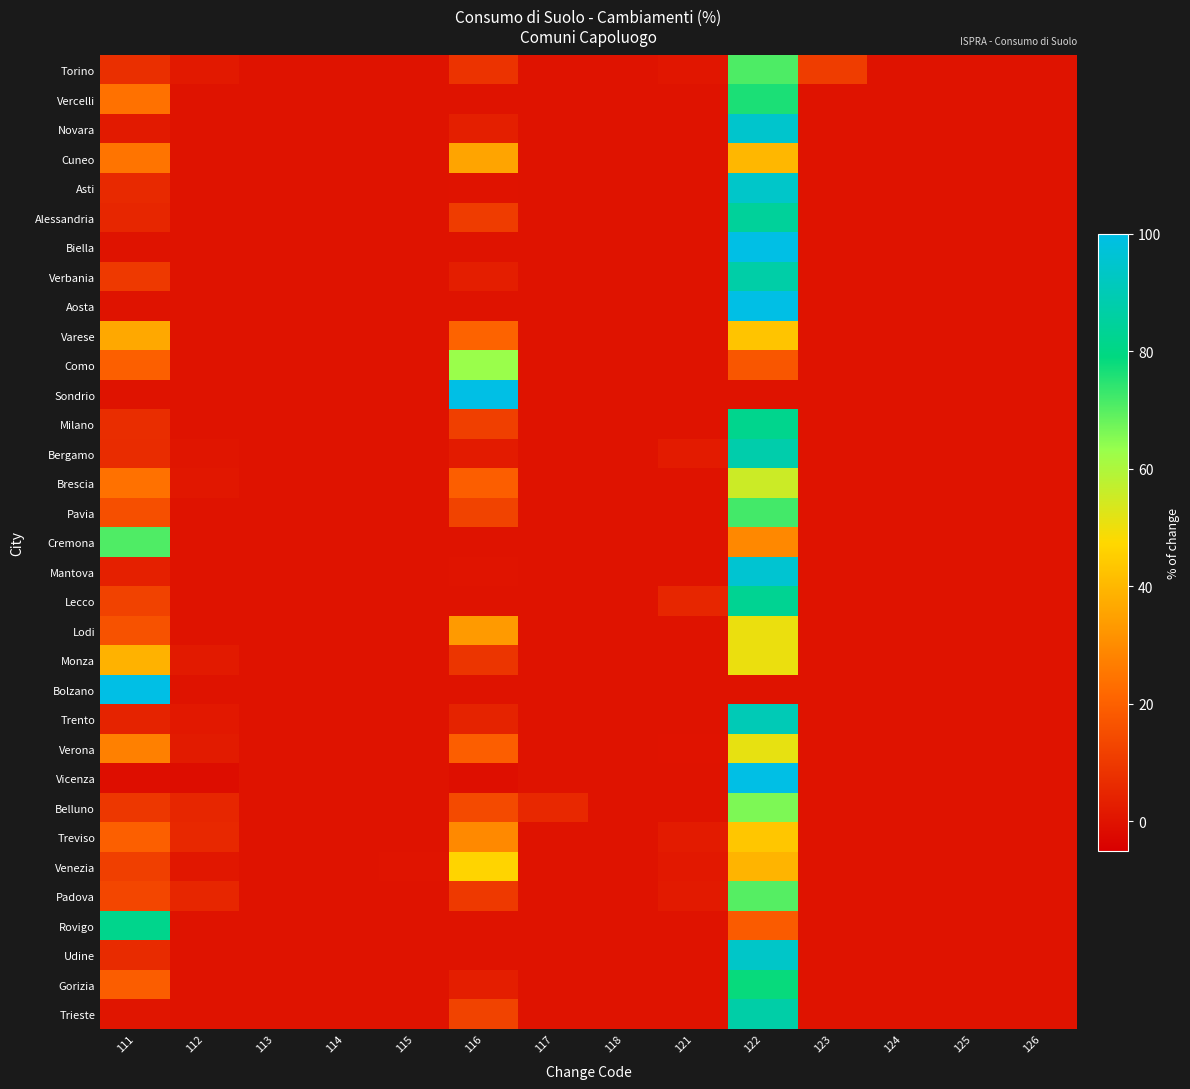

Between 111 and 123, which is larger?

123